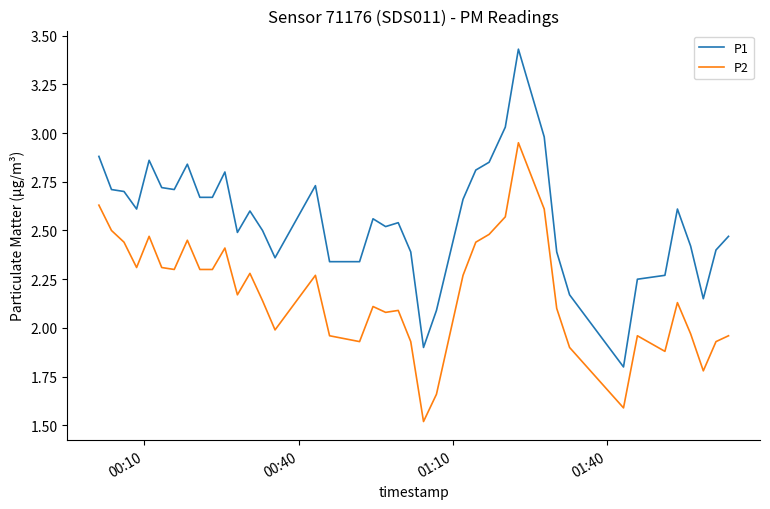

Which series has the widest spread of values?

P1